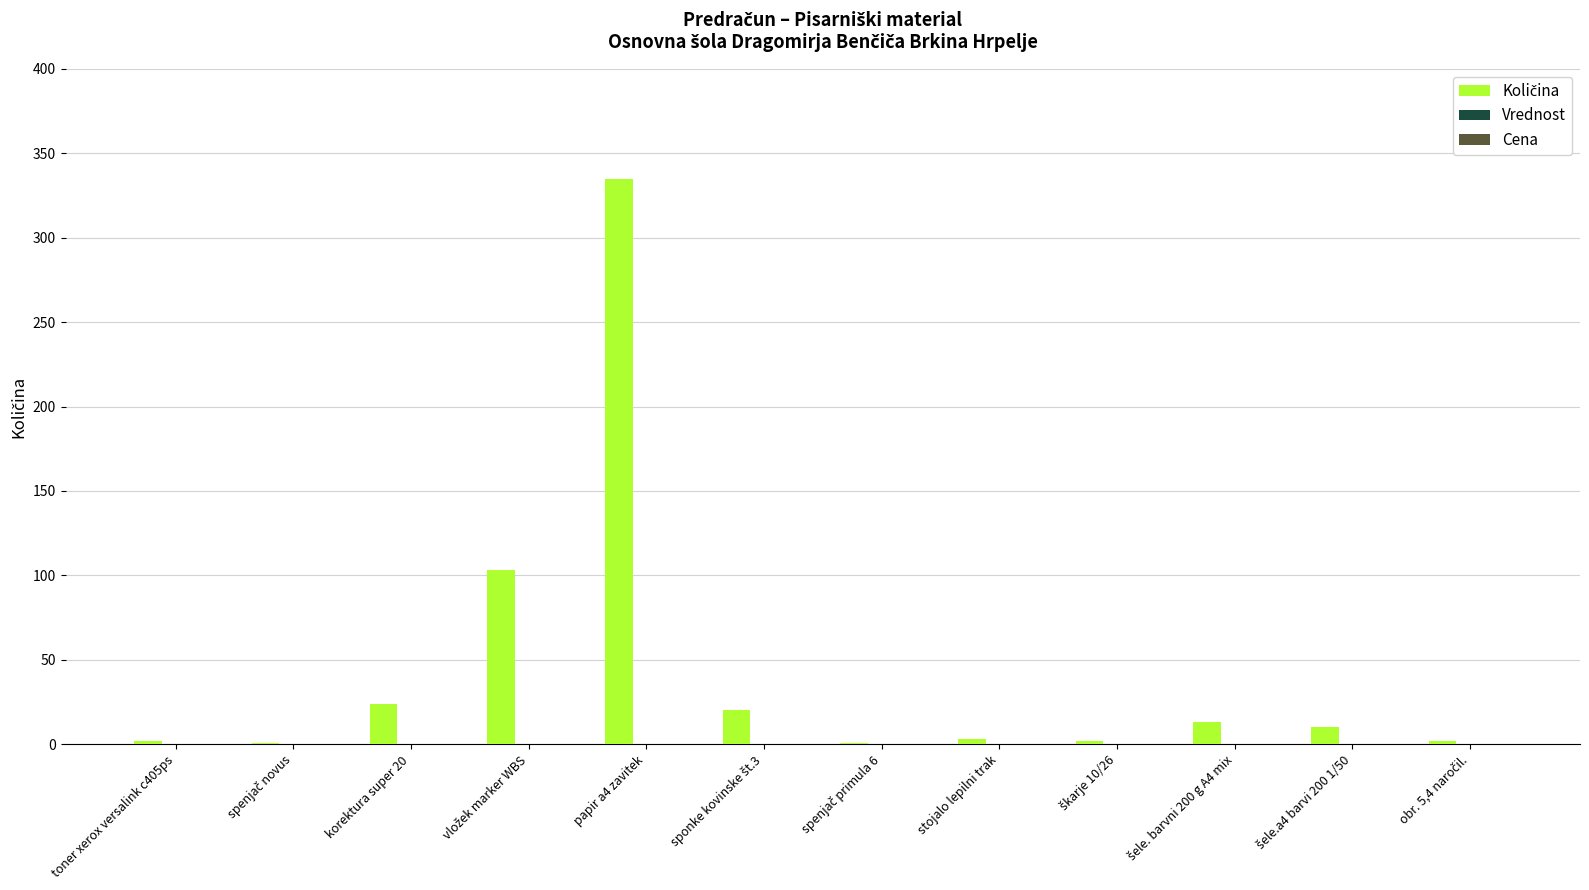

True or false: the data shows 2 at toner xerox versalink c405ps.

True